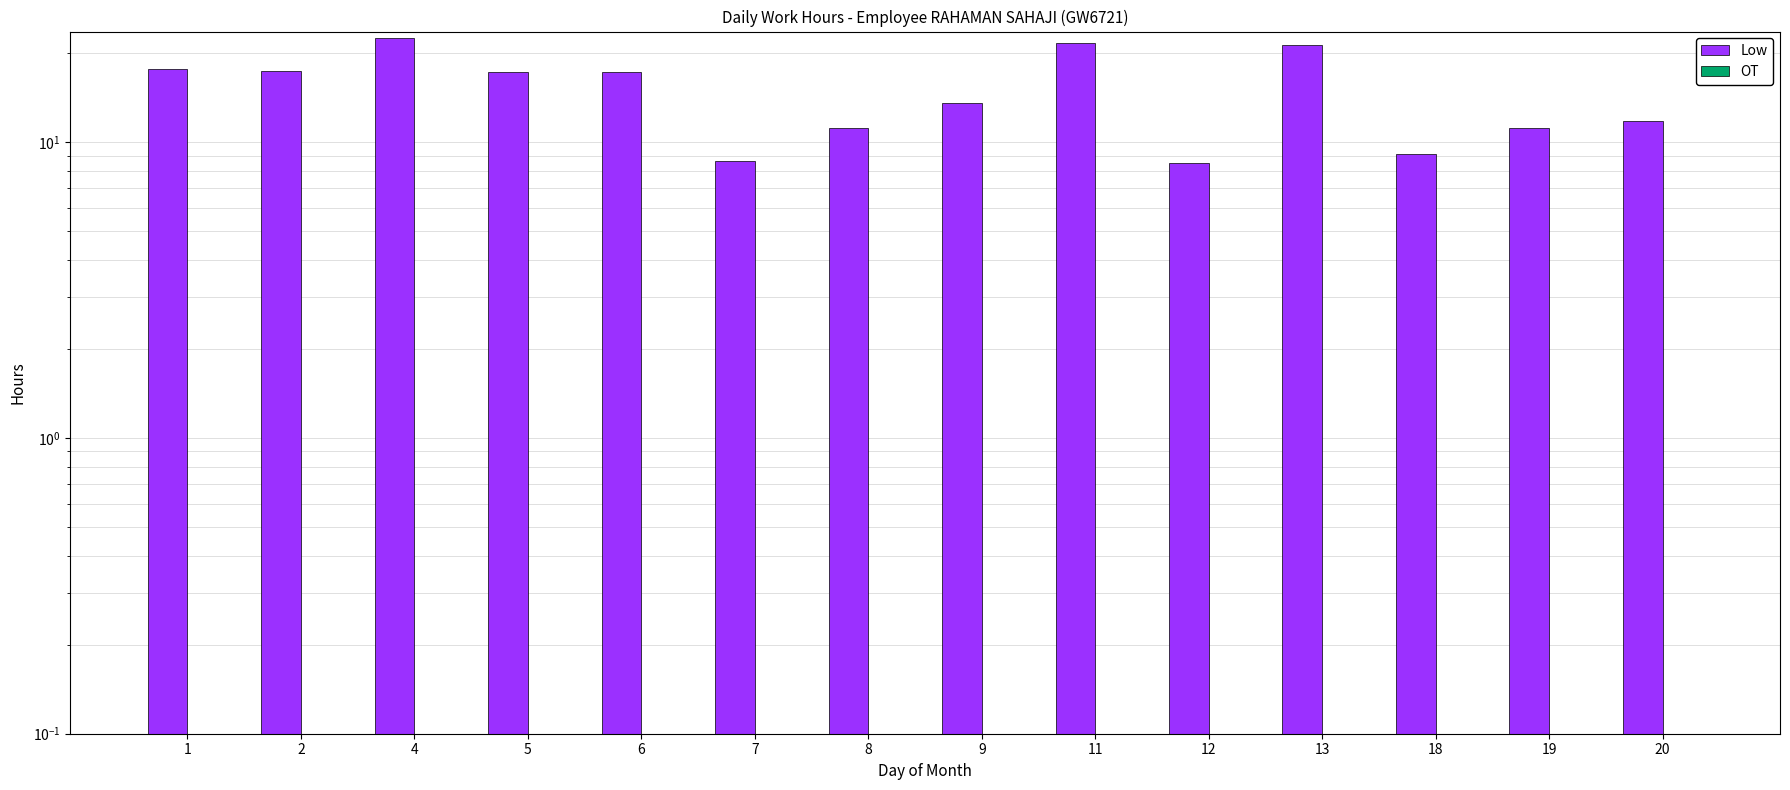

Where does the Low series first go above 17?

1